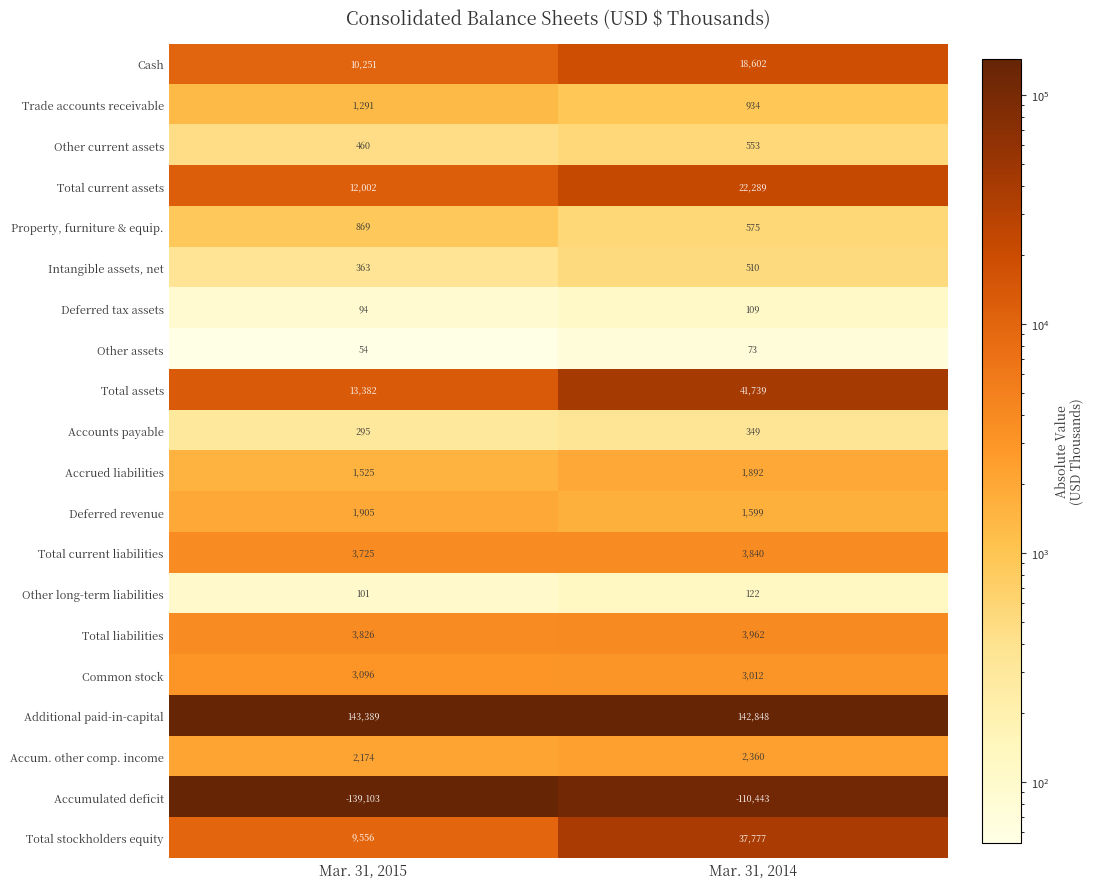

Count the number of data series in this chart.

20